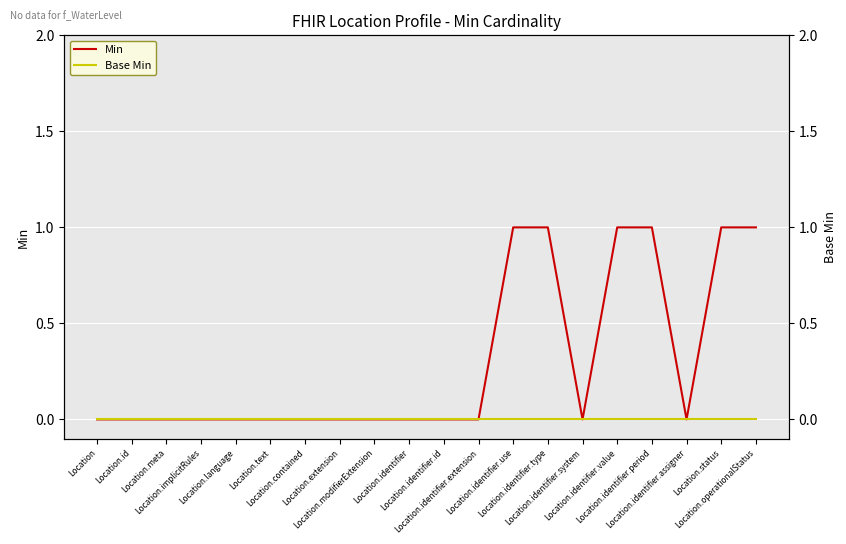

Which category has the lowest value across all series?

Location